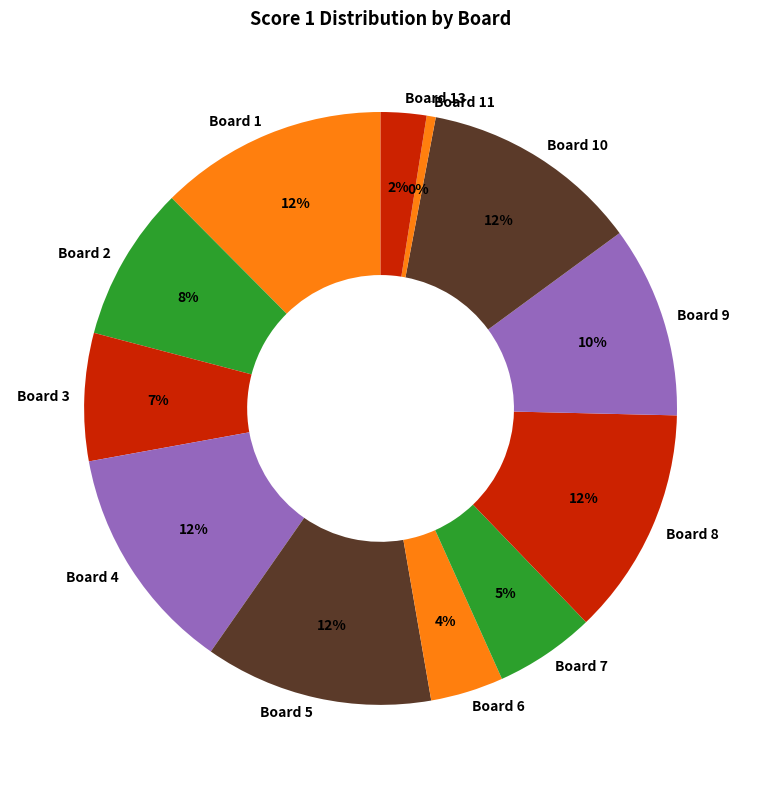

To the nearest percent, what is the difference between the Board 5 and Board 6 slice percentages?

8%